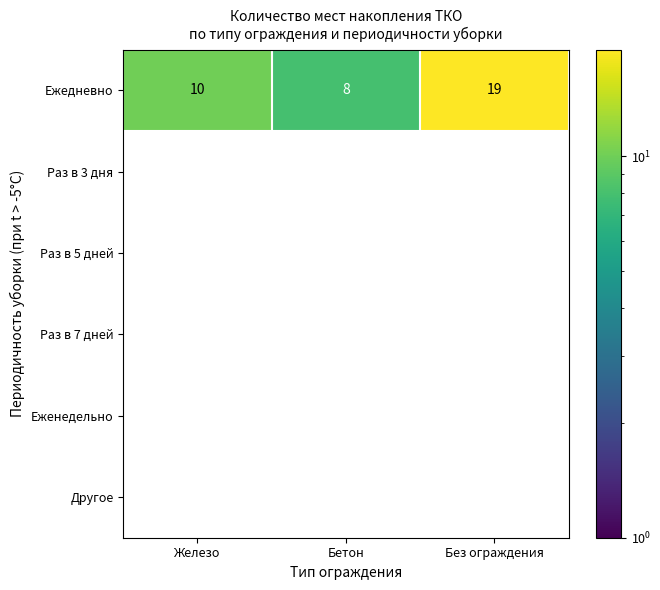

Which category has the highest value across all series?

Без ограждения